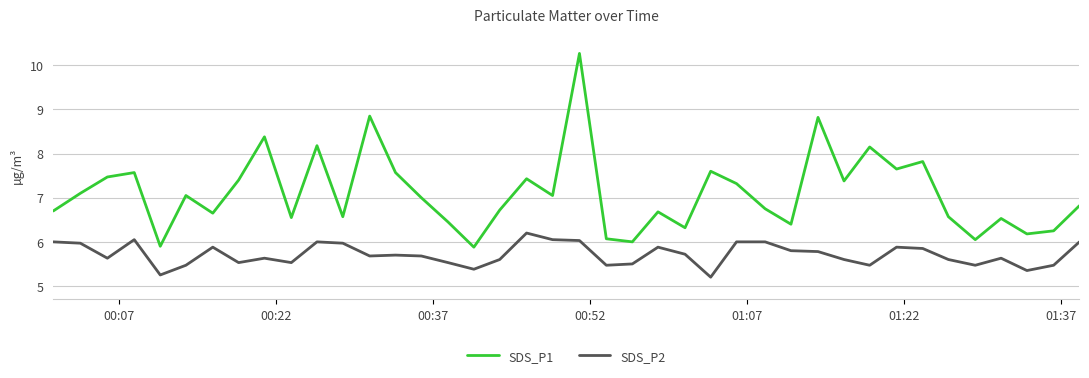

List the series in order of their overall mean, highest first.

SDS_P1, SDS_P2